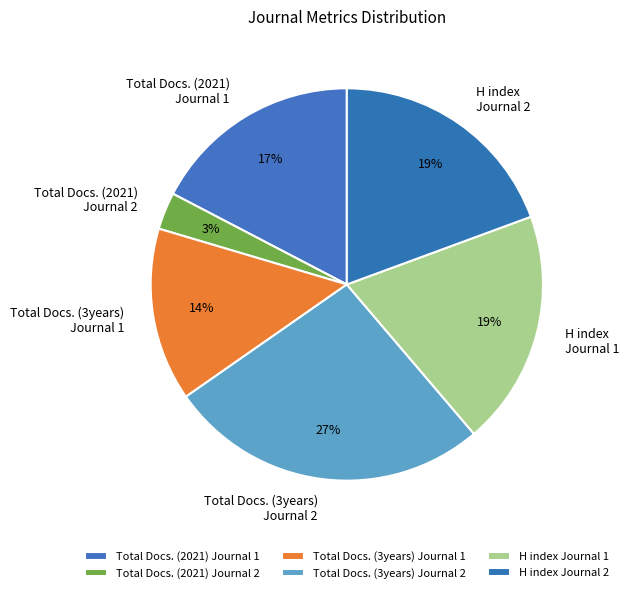

How many segments does this pie chart have?

6